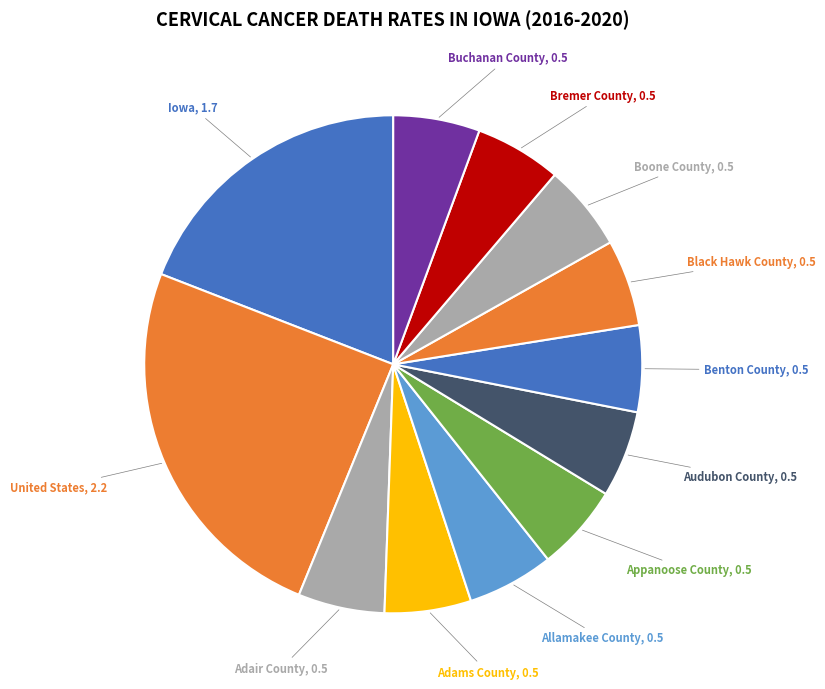

How many segments does this pie chart have?

12